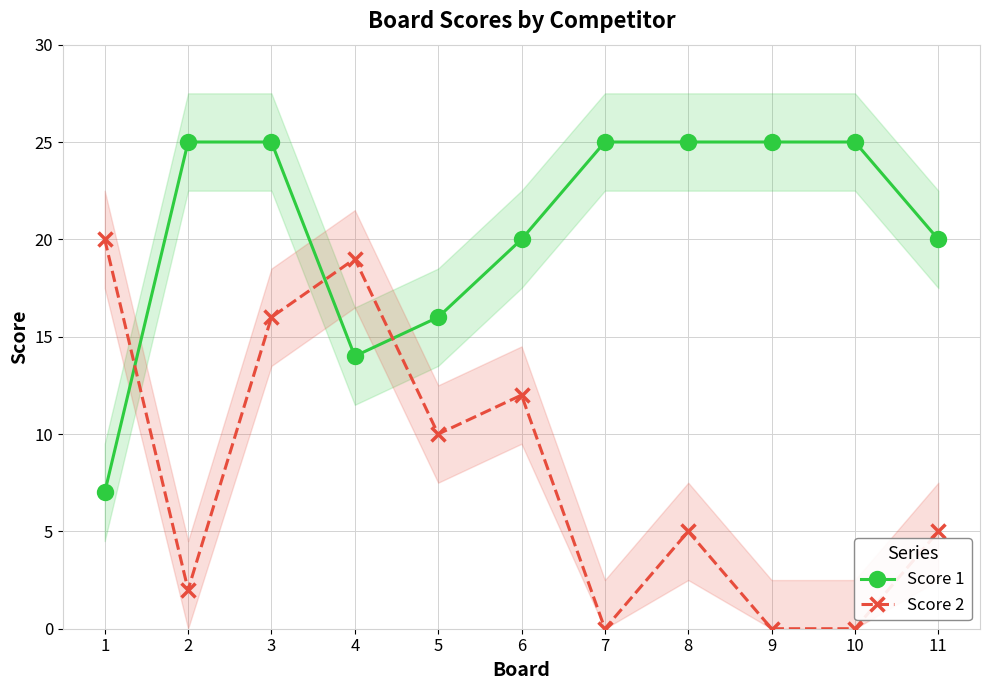

Where does the Score 2 series first go above 5?

1